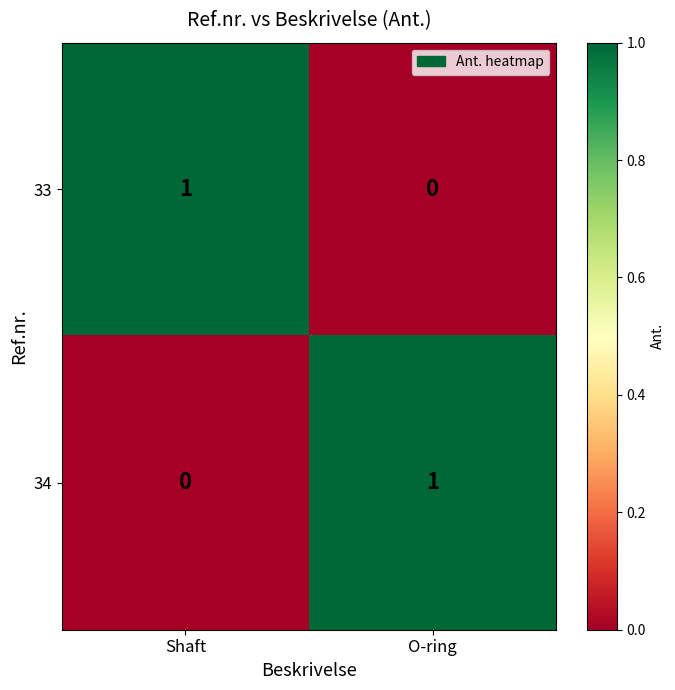

What is the total value across all series at Shaft?

1